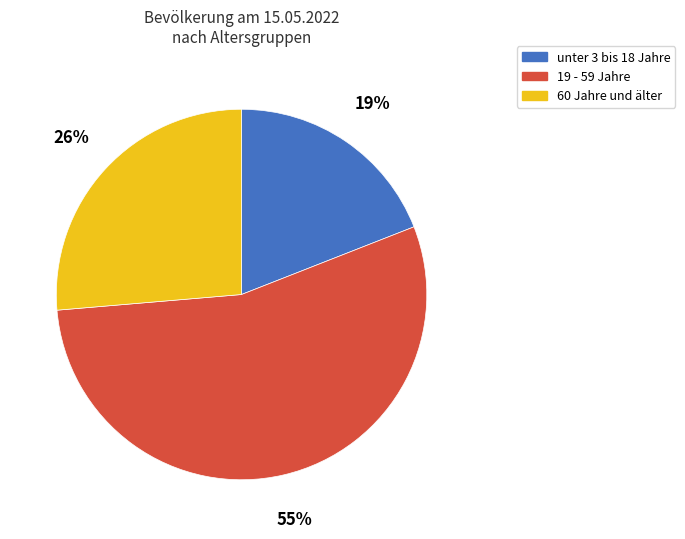

What is the ratio of the value at 19 - 59 Jahre to the value at unter 3 bis 18 Jahre?

2.9